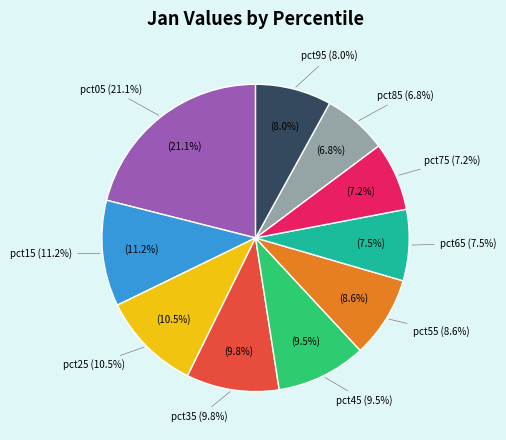

Which category has the smallest portion of the pie?

pct85